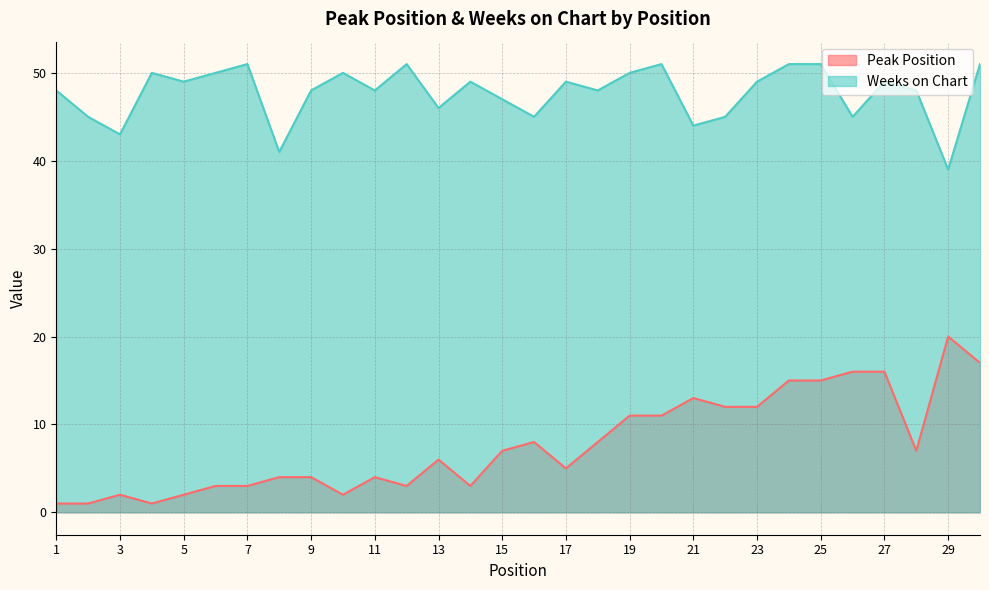

What value does the Peak Position series have at 26?

16